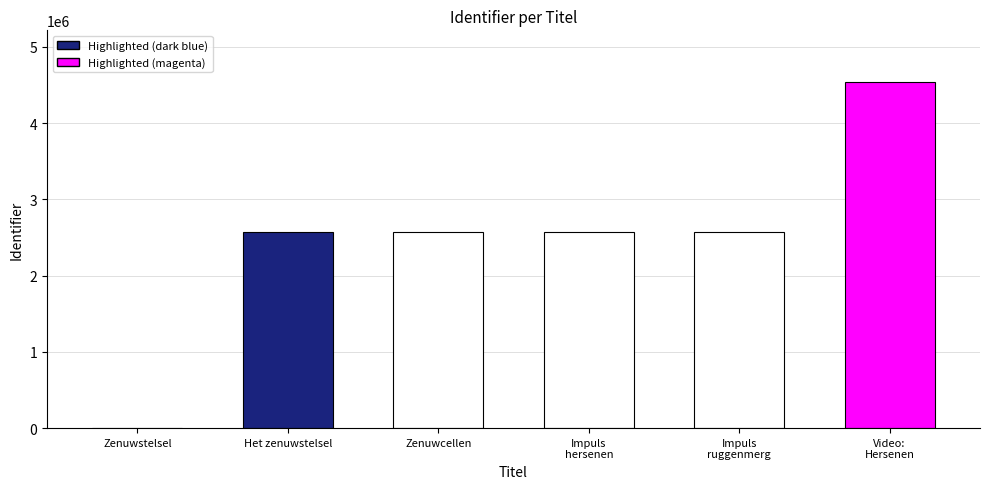

What is the sum of the values at Zenuwcellen and Video:
Hersenen?

7107028